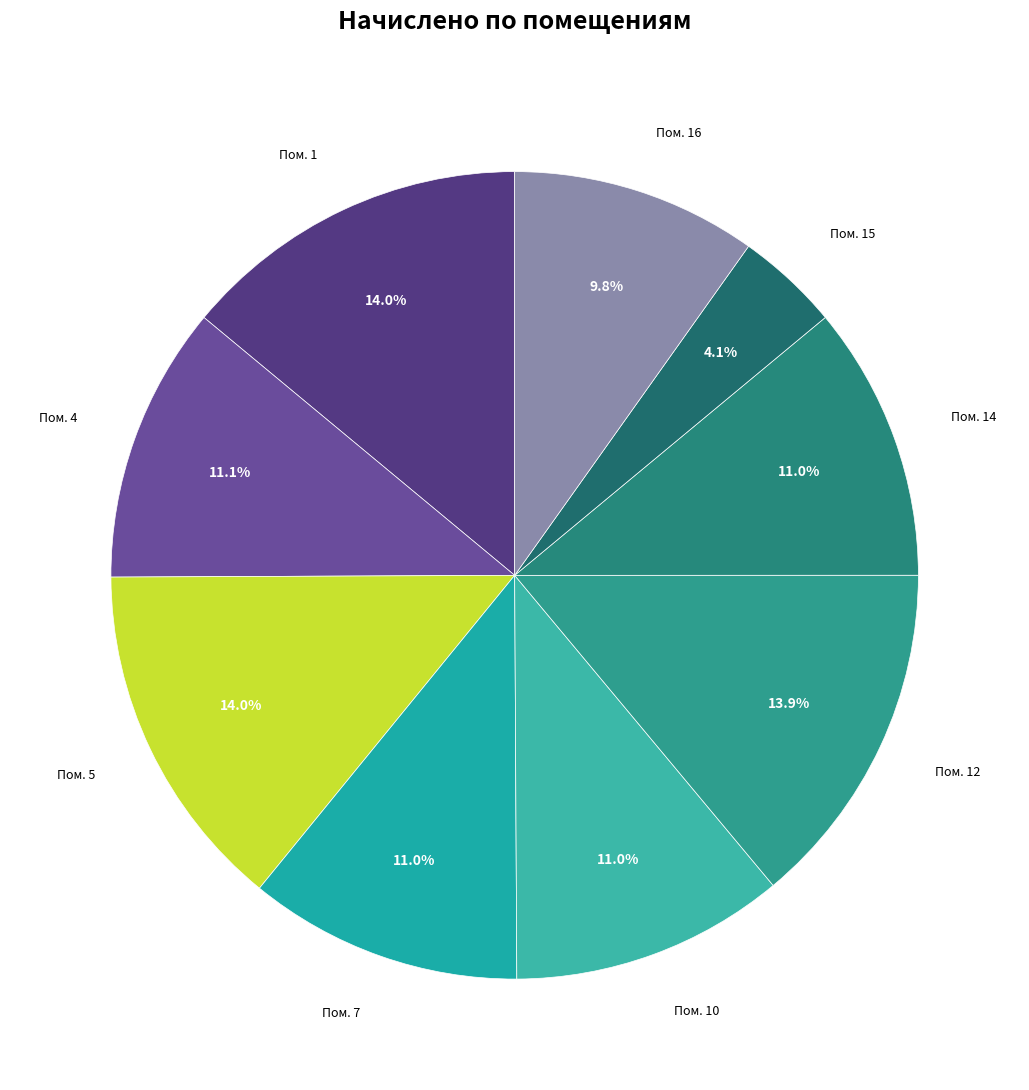

How many slices are in this pie chart?

9